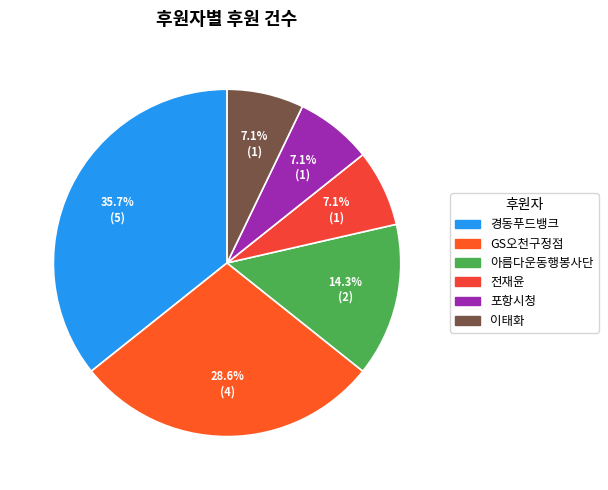

Is there a majority slice in this chart?

No